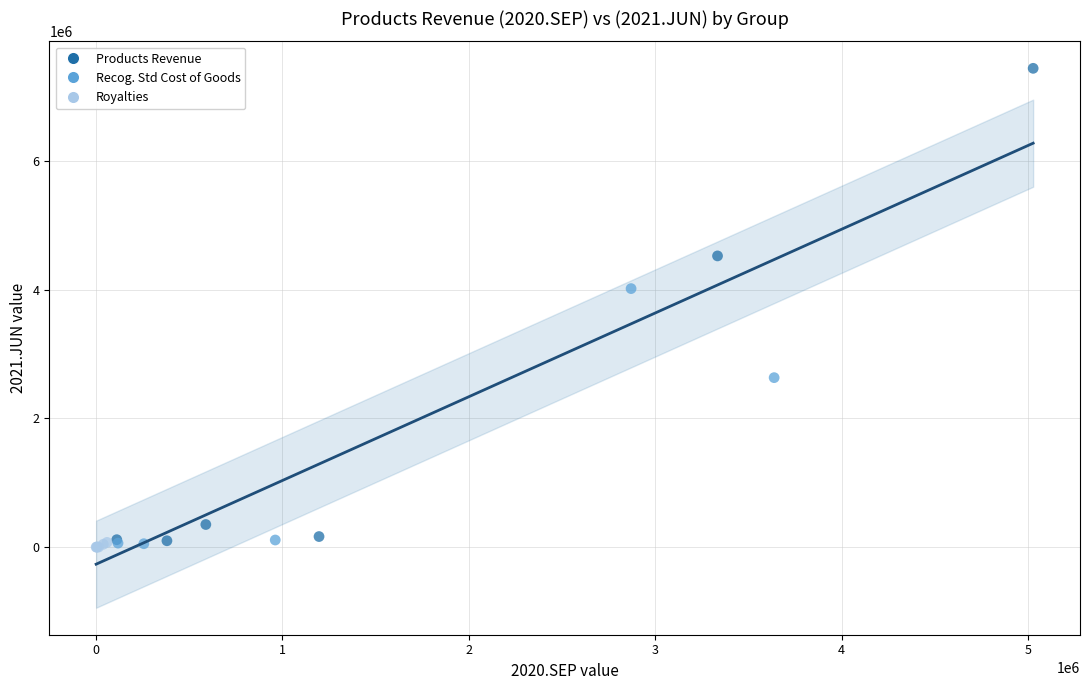

What are all the series names shown in the legend?

Products Revenue, Recog. Std Cost of Goods, Royalties